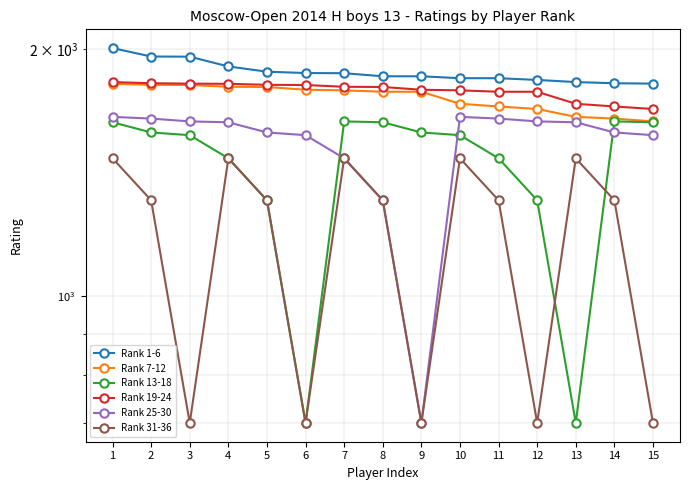

Is the value of Rank 1-6 at 3 greater than the value of Rank 7-12 at 14?

Yes